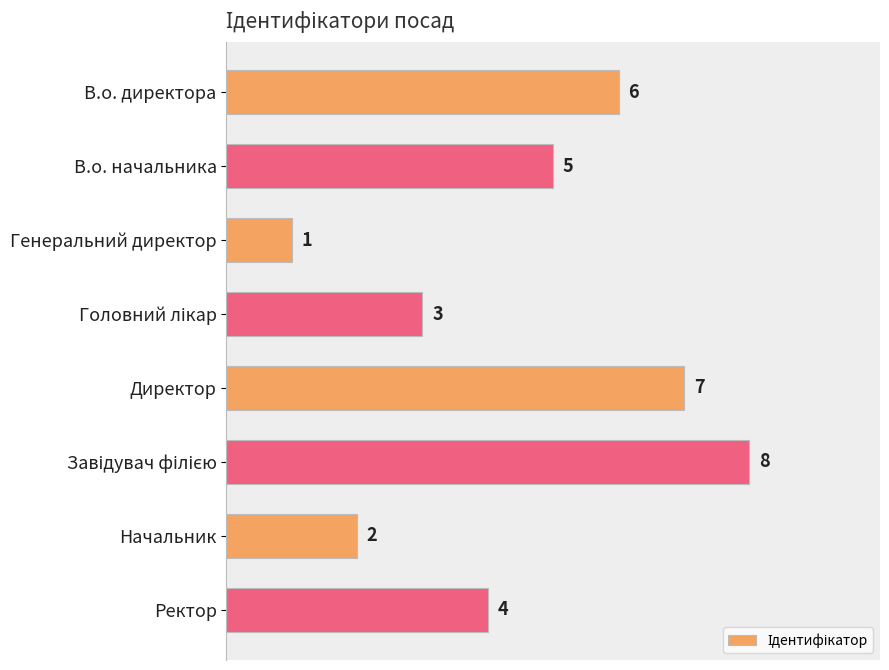

At which label is the value closest to 4?

Ректор